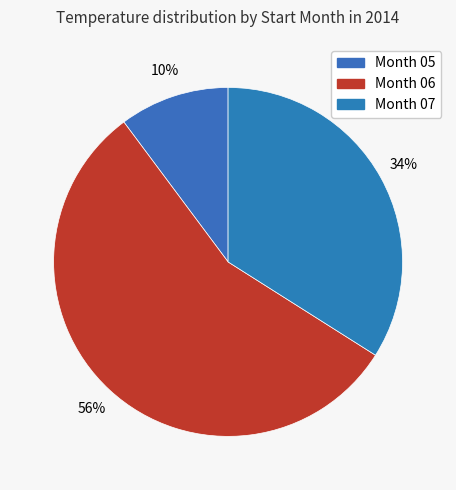

How many segments does this pie chart have?

3